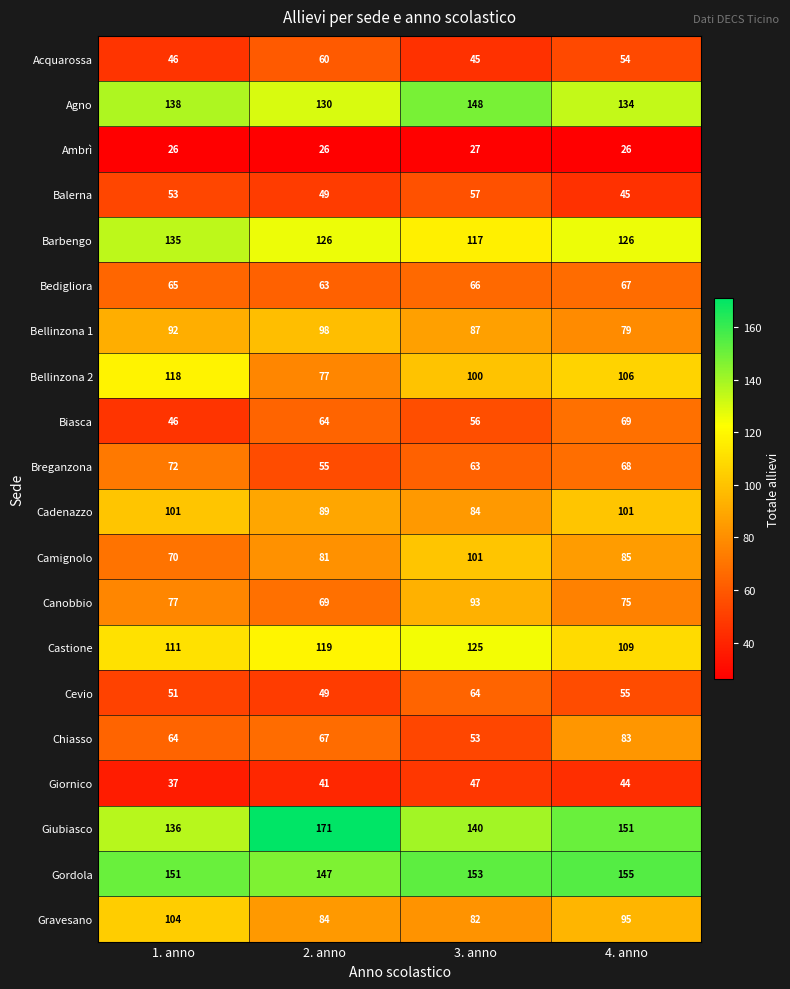

What is the difference between the second highest and second lowest values in the Biasca series?

8